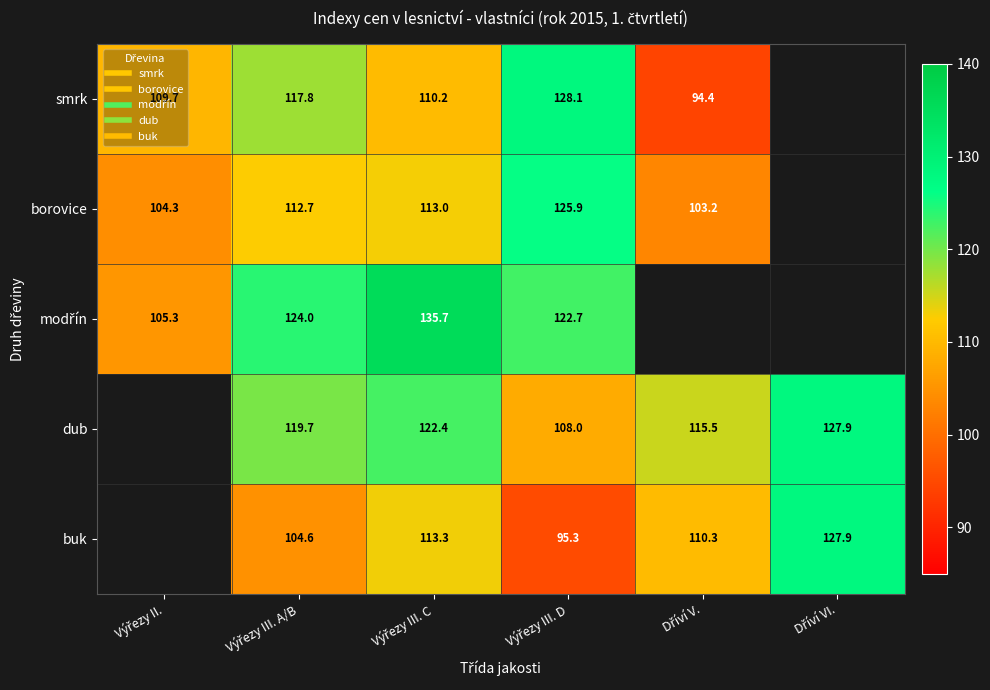

Rank the categories by smrk value from lowest to highest.

Dříví V., Výřezy II., Výřezy III. C, Výřezy III. A/B, Výřezy III. D, Dříví VI.